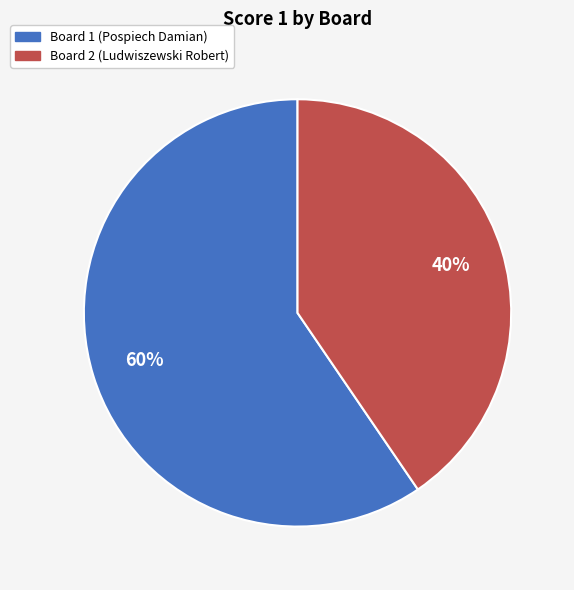

How many slices are in this pie chart?

2